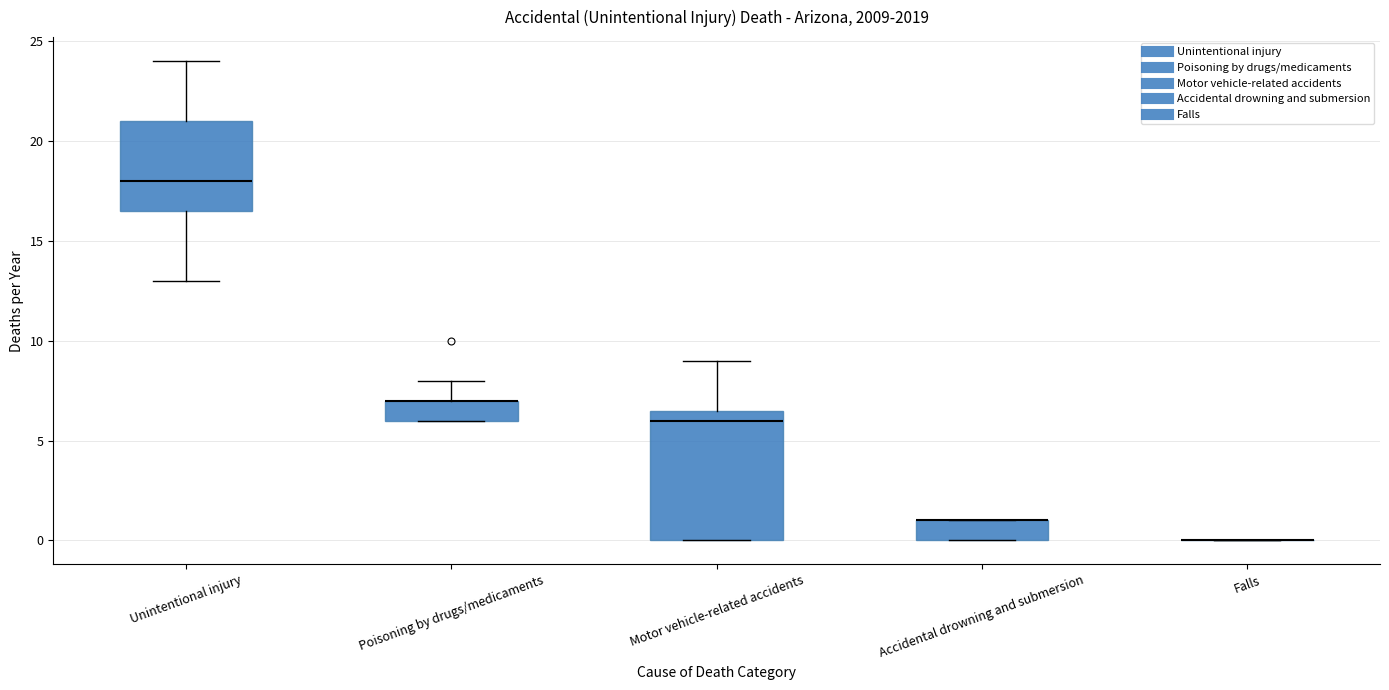

Where does the upper whisker of the box for Motor vehicle-related accidents end on the y-axis? The values are not printed on the chart, so give them approximately, as read against the axis.

9.0